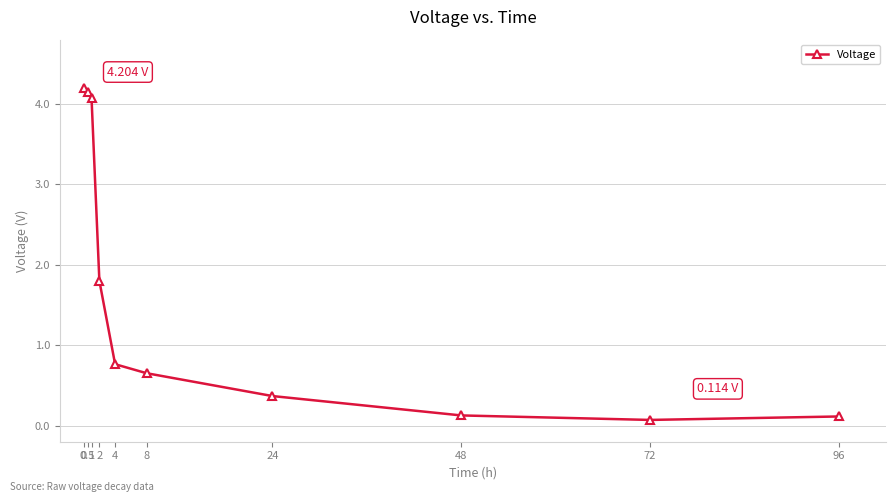

What is the smallest value displayed?

0.1